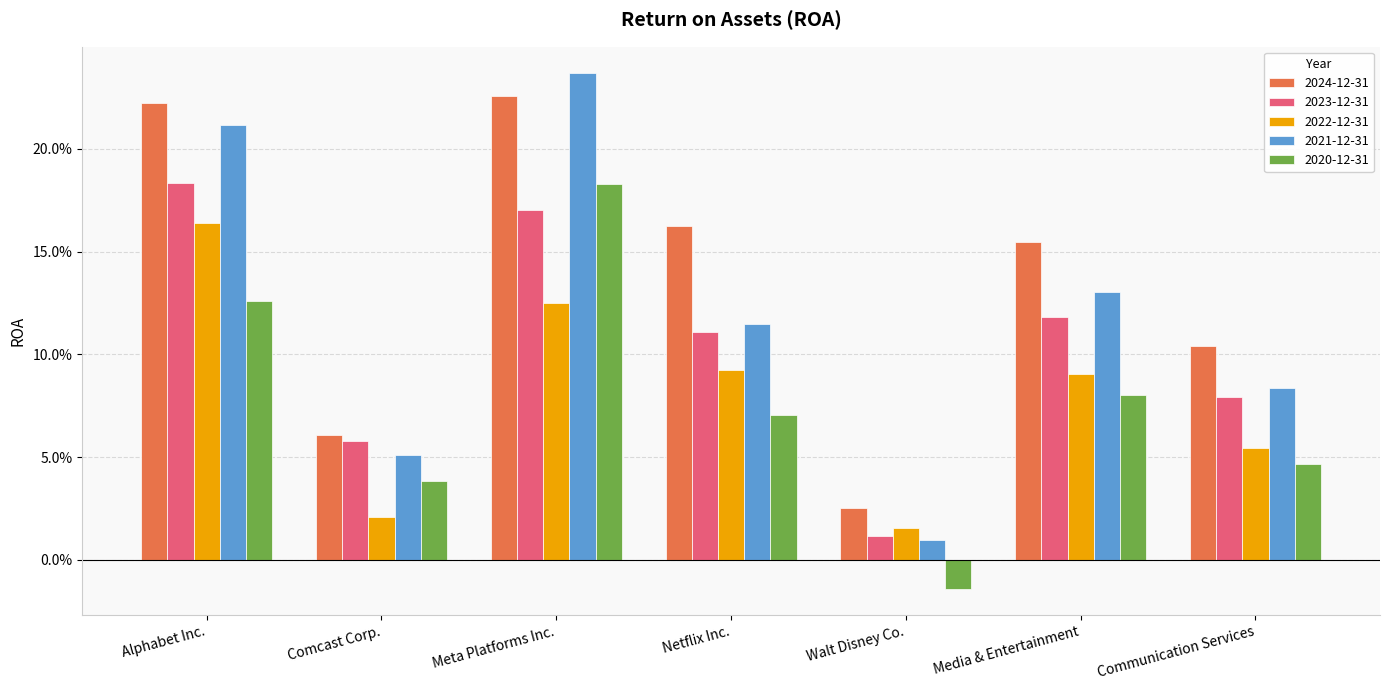

What is the total value across all series at Media & Entertainment?

0.6